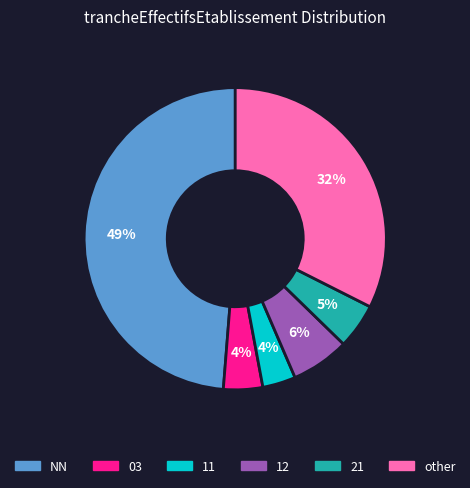

Between 12 and 21, which is larger?

12